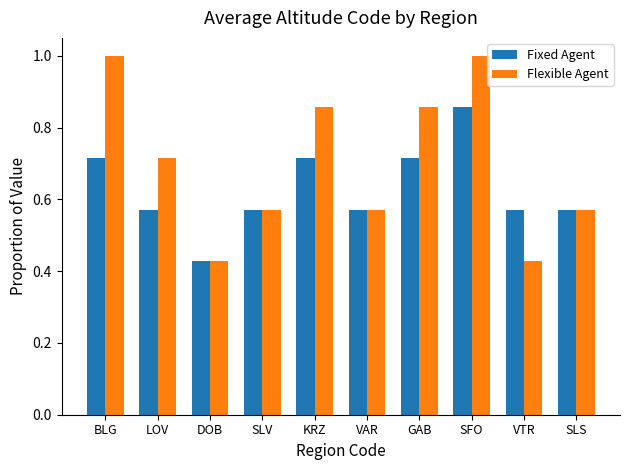

What is the highest value of the Flexible Agent series?

1.0